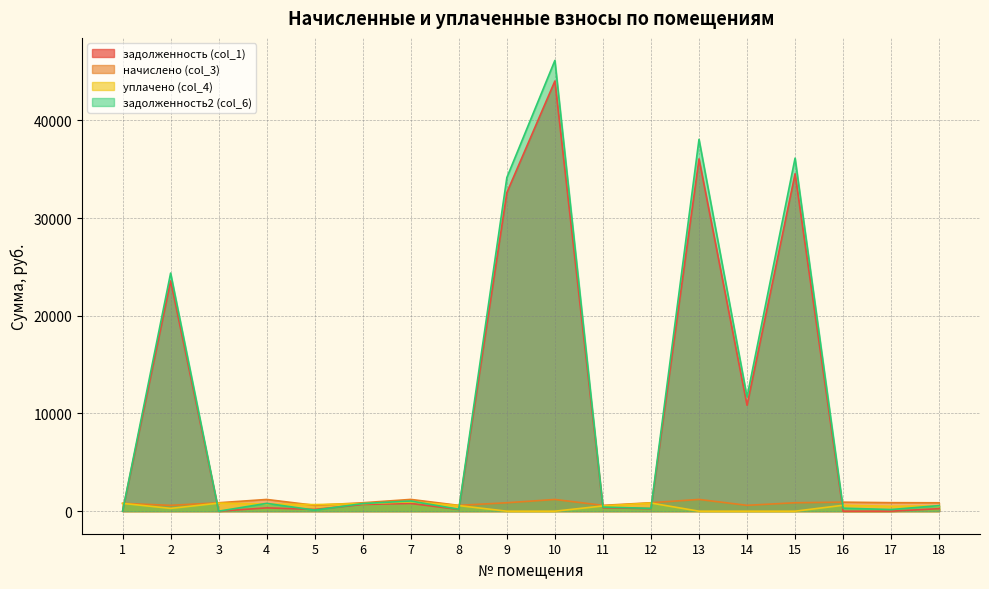

True or false: задолженность2 (col_6) and уплачено (col_4) cross at least once.

True